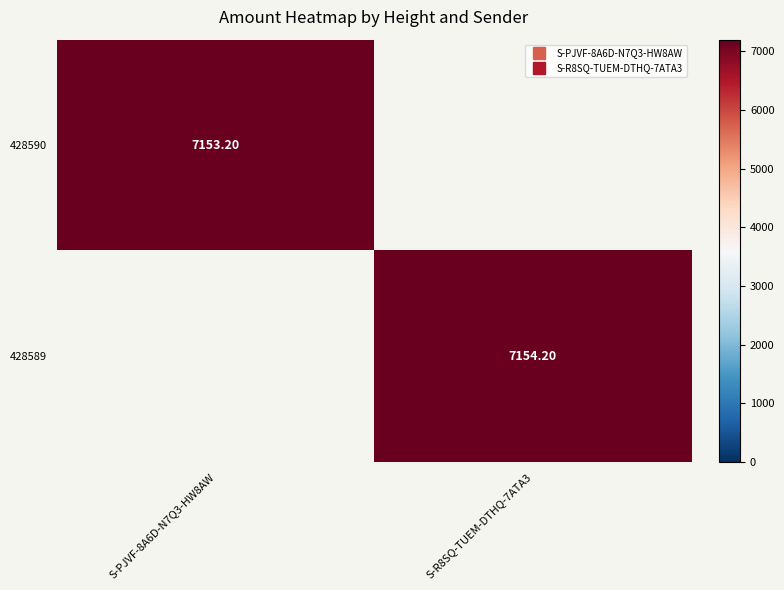

List the series in order of their overall mean, highest first.

428589, 428590